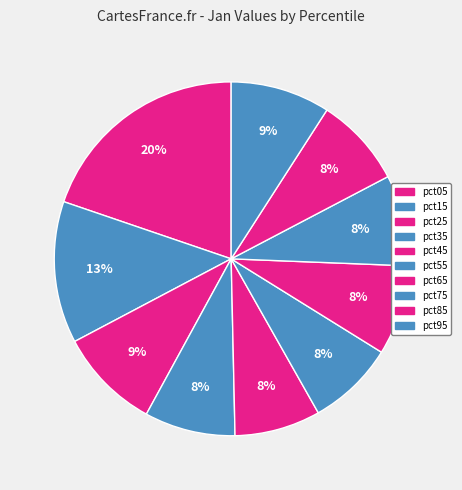

Is there any slice that represents more than half of the pie?

No